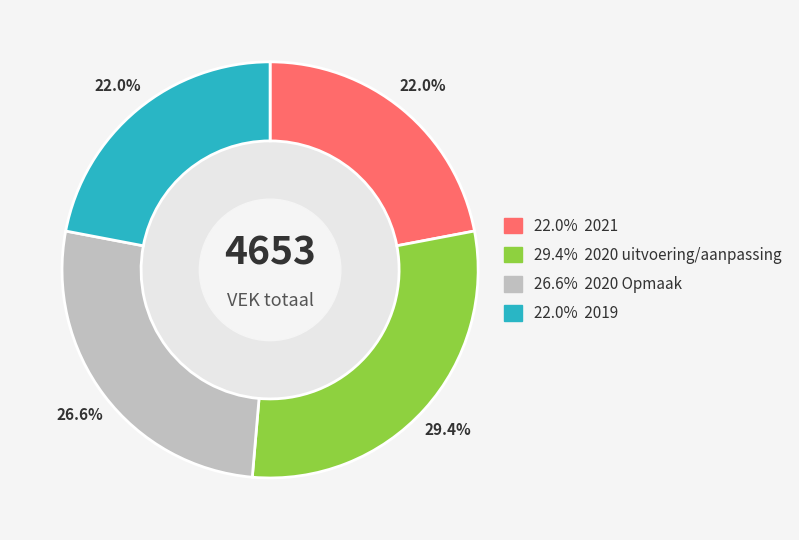

Is there a majority slice in this chart?

No